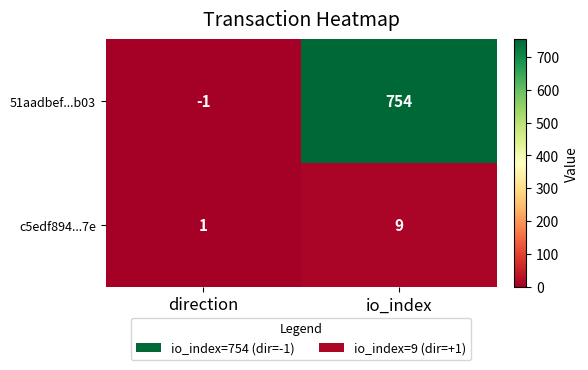

Which series has the largest total across all categories?

51aadbef...b03